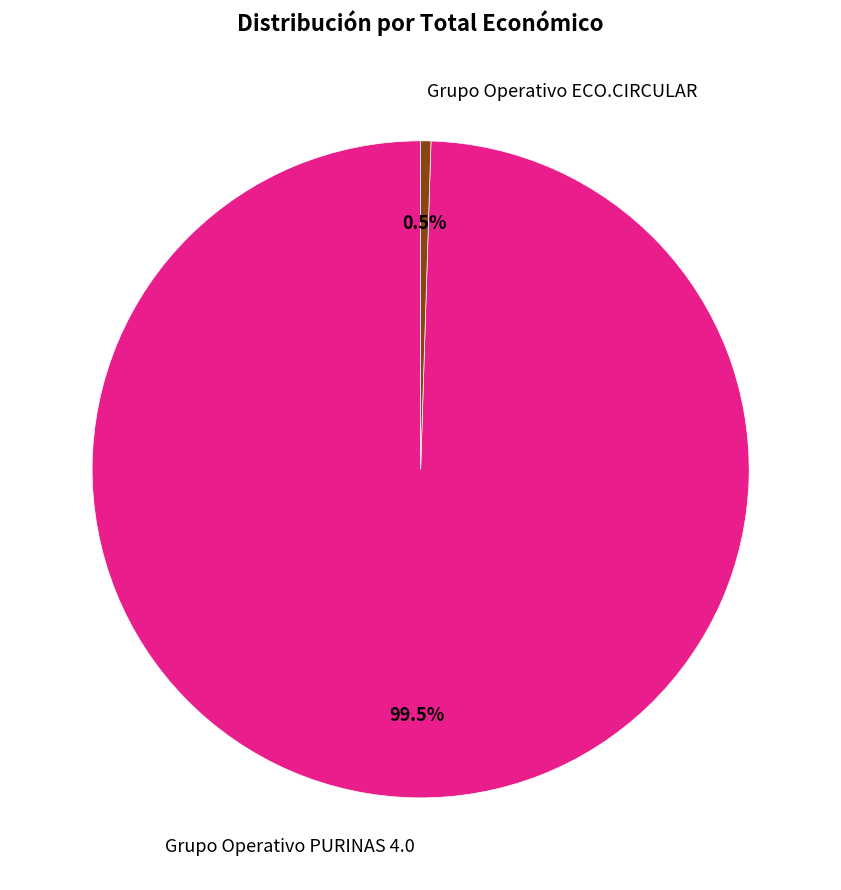

Do Grupo Operativo PURINAS 4.0 and Grupo Operativo ECO.CIRCULAR together represent more than half of the pie?

Yes